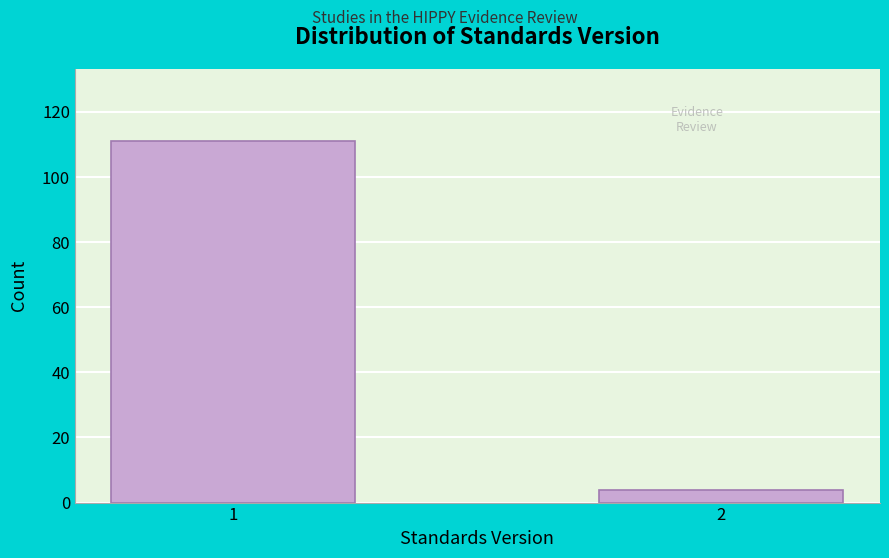

Reading right to left, what are all the values shown in this chart?

4	111